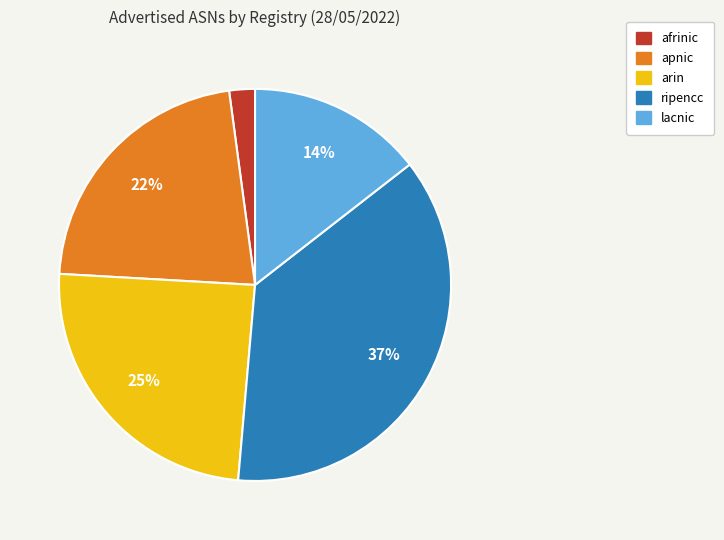

To the nearest percent, what is the average slice percentage?

20%